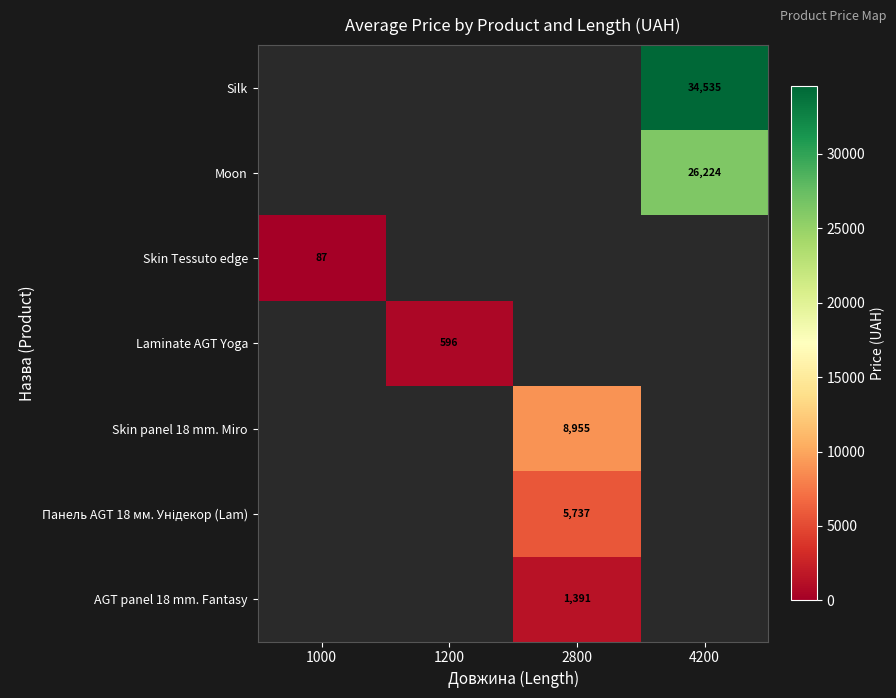

True or false: Silk has a value of 48740 at 4200.

False